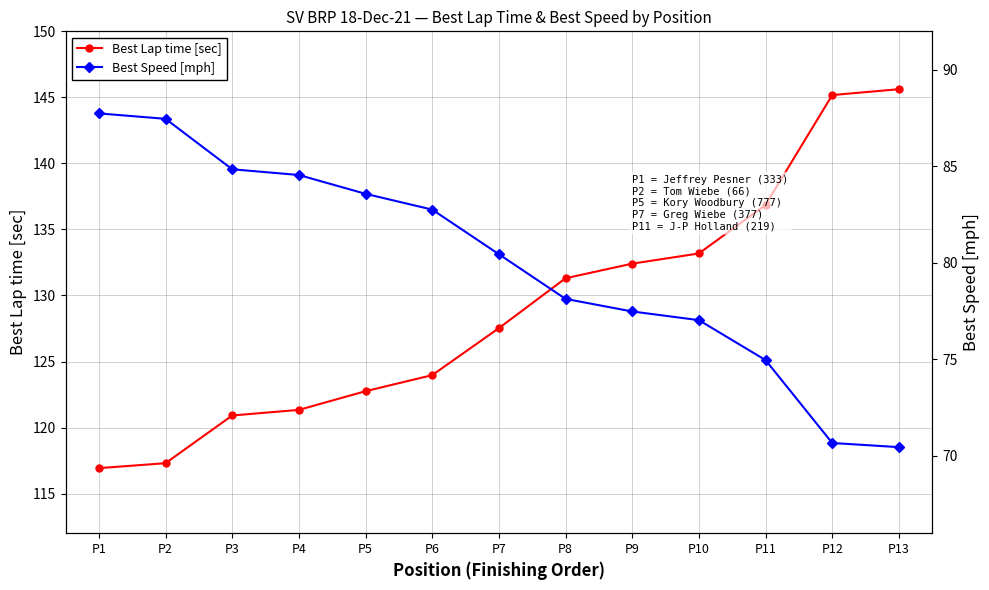

Count the number of categories in the chart.

13